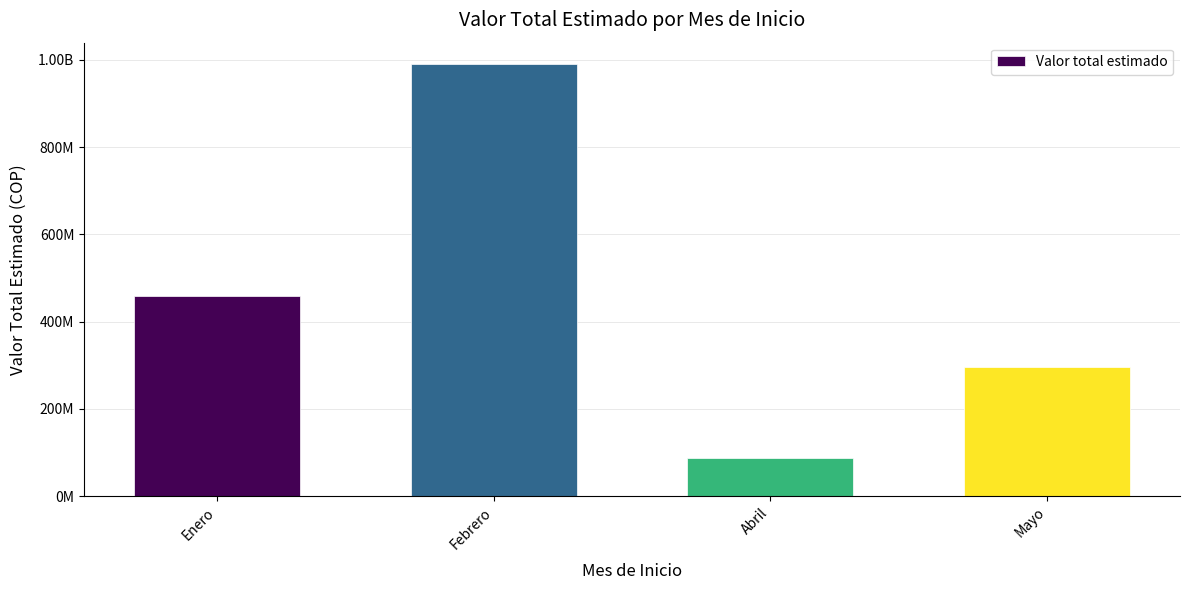

Are the bars horizontal?

No